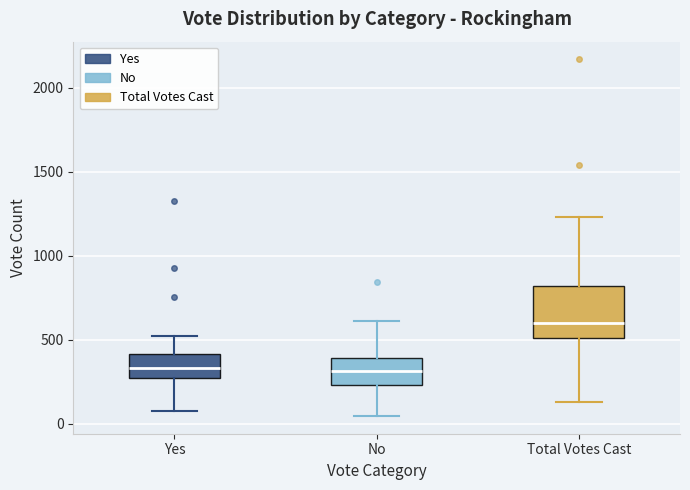

Which box is the tallest, from its lower edge to its upper edge?

Total Votes Cast